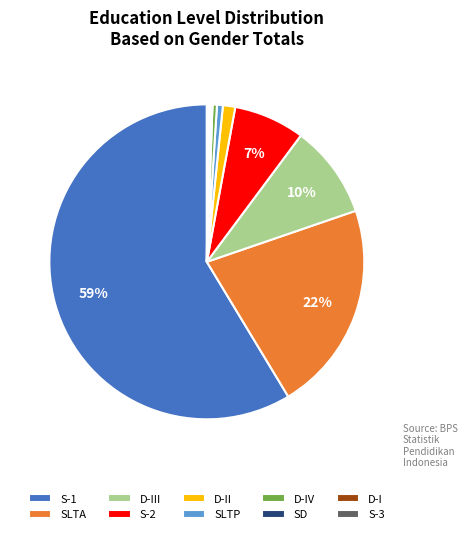

To the nearest percent, what is the average slice percentage?

10%